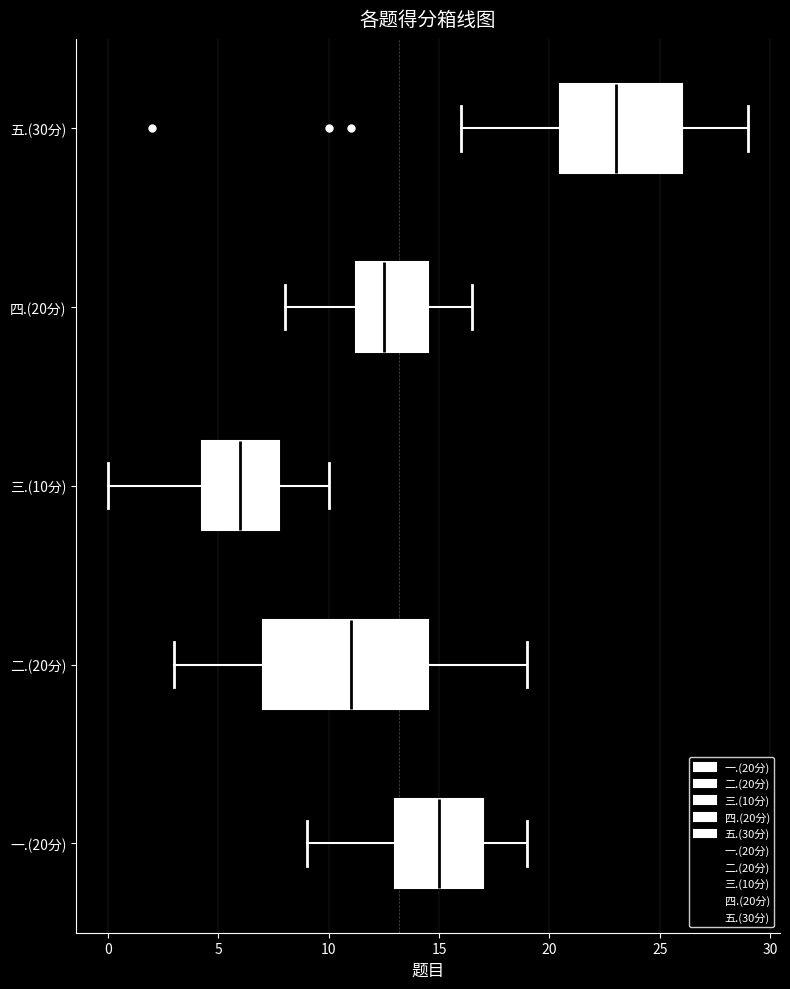

Reading bottom to top, read every box against the x-axis: the position of its median line, the range the box covers, and the ends of its whiskers. The values are not printed on the chart, so give them approximately, as read against the axis.

一.(20分): median 15.0, box 13.0 to 17.0, whiskers 9.0 to 19.0
二.(20分): median 11.0, box 7.0 to 14.5, whiskers 3.0 to 19.0
三.(10分): median 6.0, box 4.5 to 8.0, whiskers 0.0 to 10.0
四.(20分): median 12.5, box 11.5 to 14.5, whiskers 8.0 to 16.5
五.(30分): median 23.0, box 20.5 to 26.0, whiskers 16.0 to 29.0